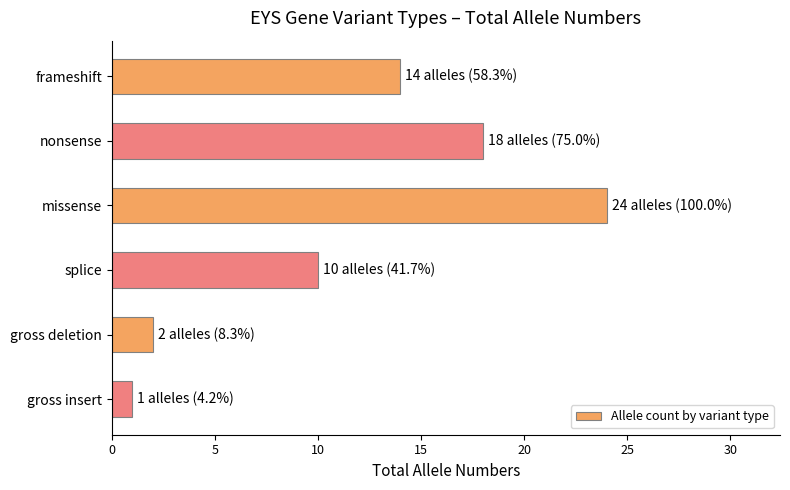

What is the difference between the maximum and minimum values?

23